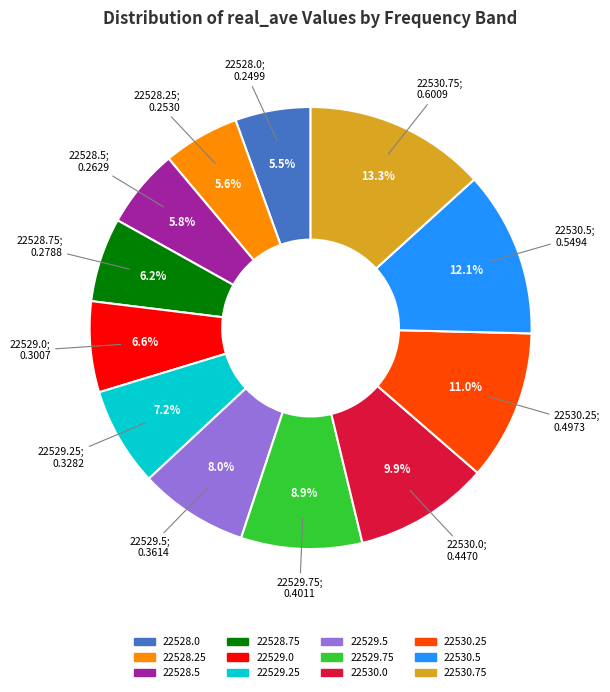

Between 22528.75 and 22529.75, which is larger?

22529.75